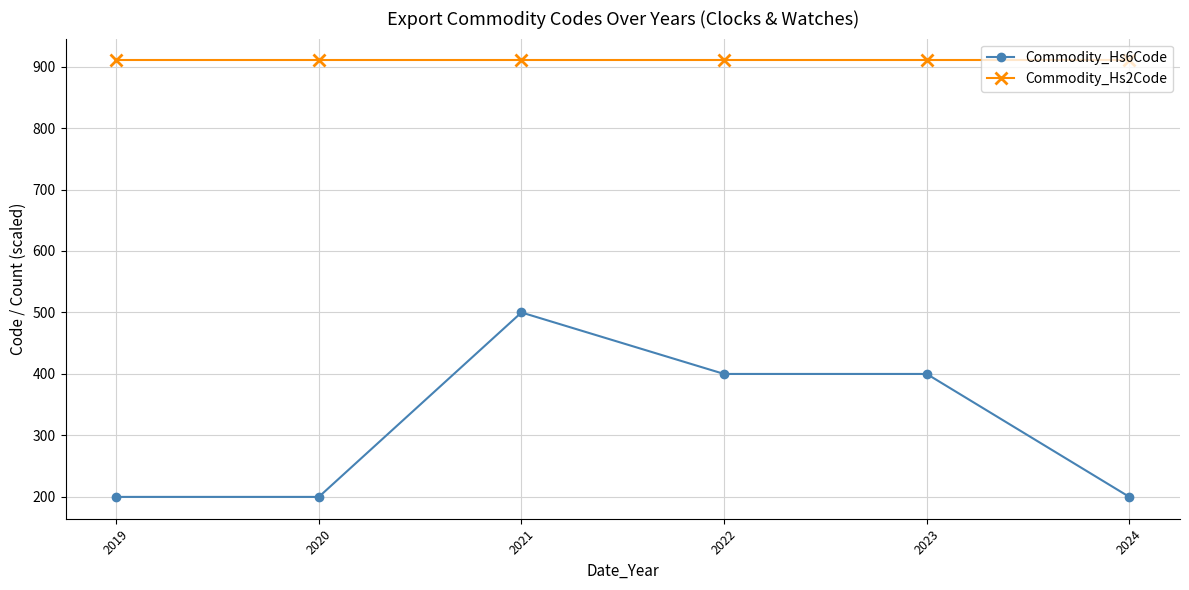

What is the spread (max minus min) of values at 2020?

710